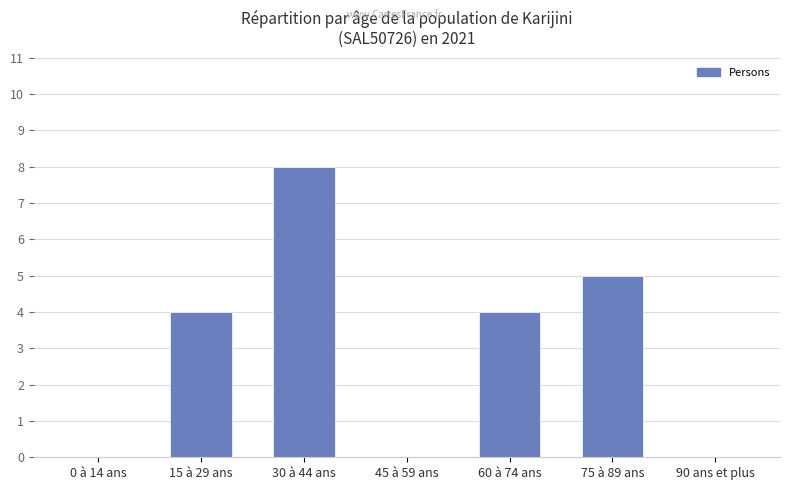

What is the sum of all values?

21